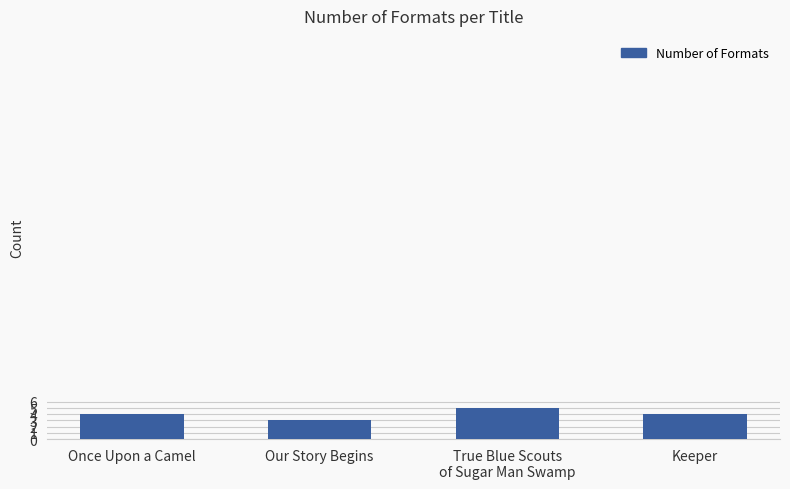

What is the label of the 2nd bar from the right?

True Blue Scouts
of Sugar Man Swamp